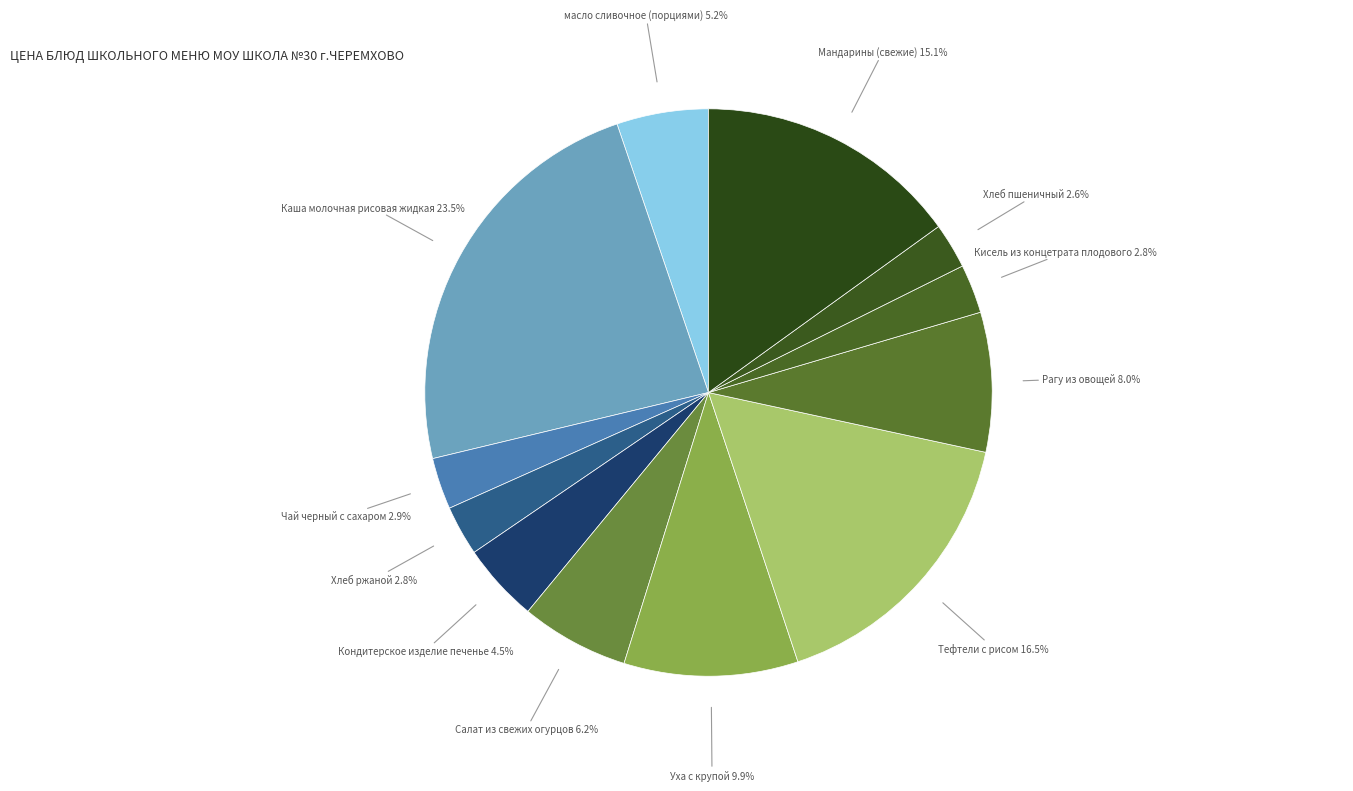

To the nearest percent, what is the combined percentage of Кондитерское изделие печенье and Рагу из овощей?

12%